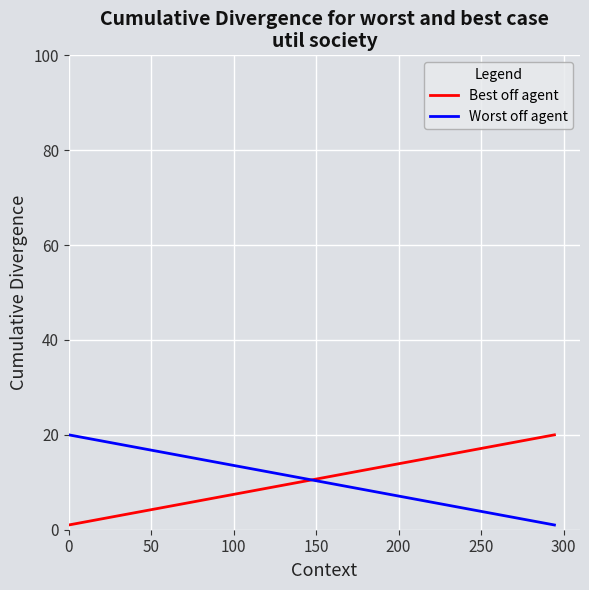

True or false: Worst off agent and Best off agent cross at least once.

True